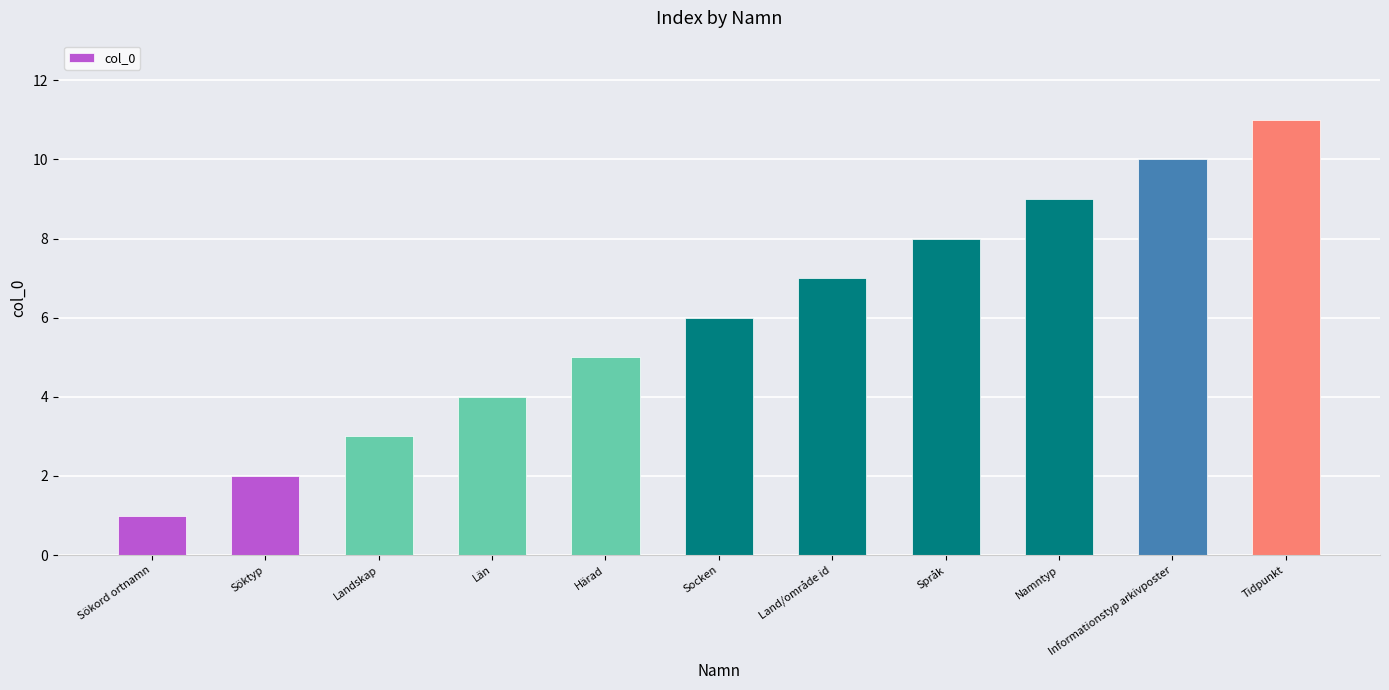

Reading left to right, extract all data points from this chart.

1	2	3	4	5	6	7	8	9	10	11